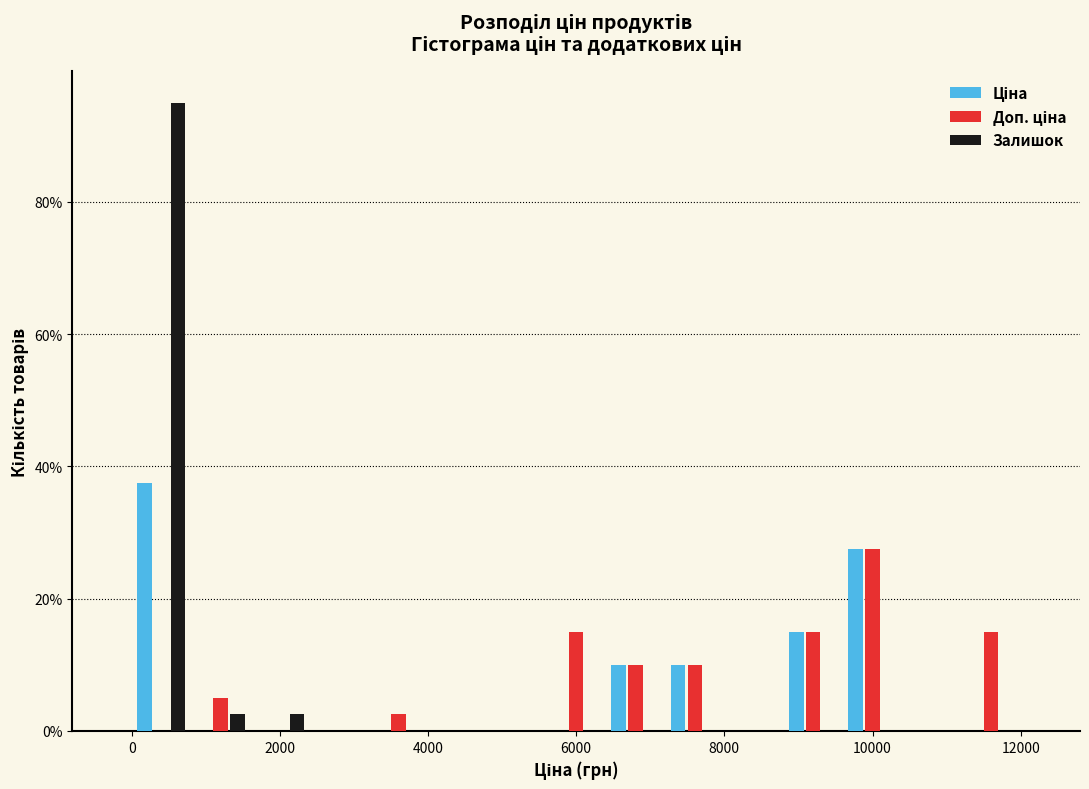

Reading left to right, list every range on the x-axis with the height of the bar of each series over it. The values are not printed on the chart, so give them approximately, as read against the axis.

0 to 800: Ціна=38	Доп. ціна=0	Залишок=96
800 to 1600: Ціна=0	Доп. ціна=6	Залишок=2
1600 to 2400: Ціна=0	Доп. ціна=0	Залишок=2
2400 to 3200: Ціна=0	Доп. ціна=0	Залишок=0
3200 to 4000: Ціна=0	Доп. ціна=2	Залишок=0
4000 to 4800: Ціна=0	Доп. ціна=0	Залишок=0
4800 to 5600: Ціна=0	Доп. ціна=0	Залишок=0
5600 to 6400: Ціна=0	Доп. ціна=16	Залишок=0
6400 to 7200: Ціна=10	Доп. ціна=10	Залишок=0
7200 to 8000: Ціна=10	Доп. ціна=10	Залишок=0
8000 to 8800: Ціна=0	Доп. ціна=0	Залишок=0
8800 to 9600: Ціна=16	Доп. ціна=16	Залишок=0
9600 to 10400: Ціна=28	Доп. ціна=28	Залишок=0
10400 to 11200: Ціна=0	Доп. ціна=0	Залишок=0
11200 to 12000: Ціна=0	Доп. ціна=16	Залишок=0